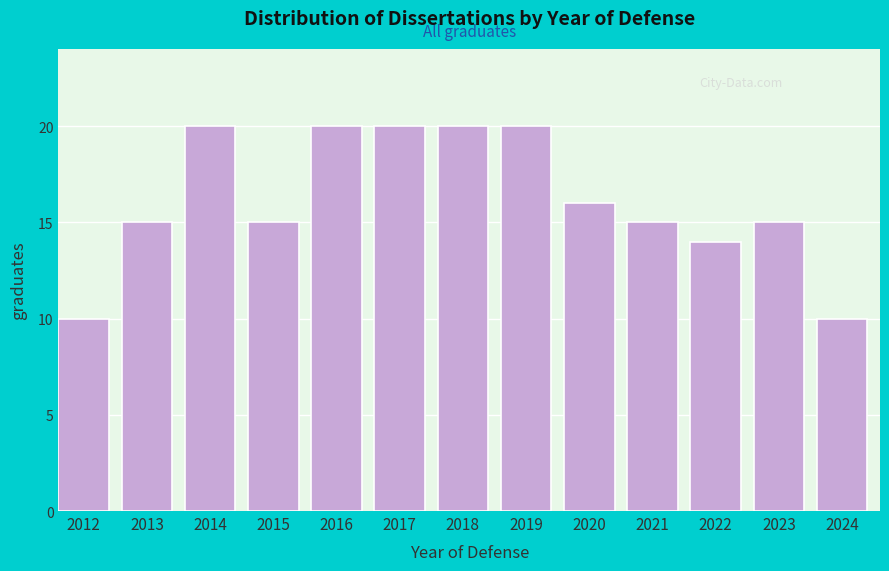

Reading left to right, extract all data points from this chart.

10	15	20	15	20	20	20	20	16	15	14	15	10